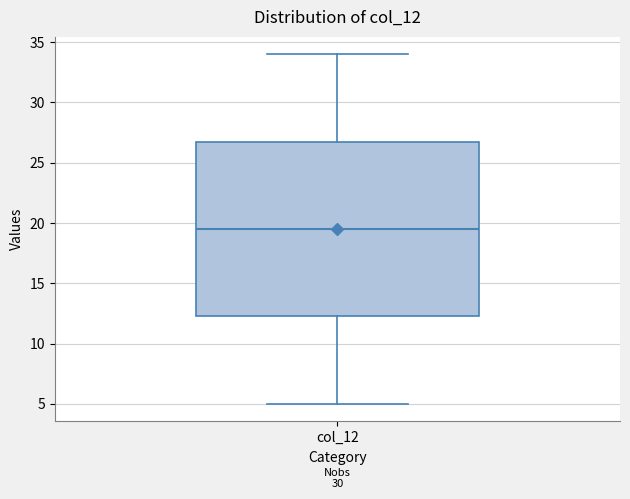

Where is the lower edge of the box for col_12 on the y-axis? The values are not printed on the chart, so give them approximately, as read against the axis.

12.5